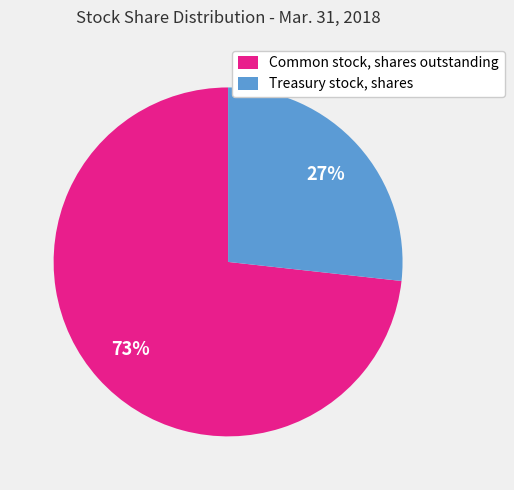

Count the number of slices in the pie.

2